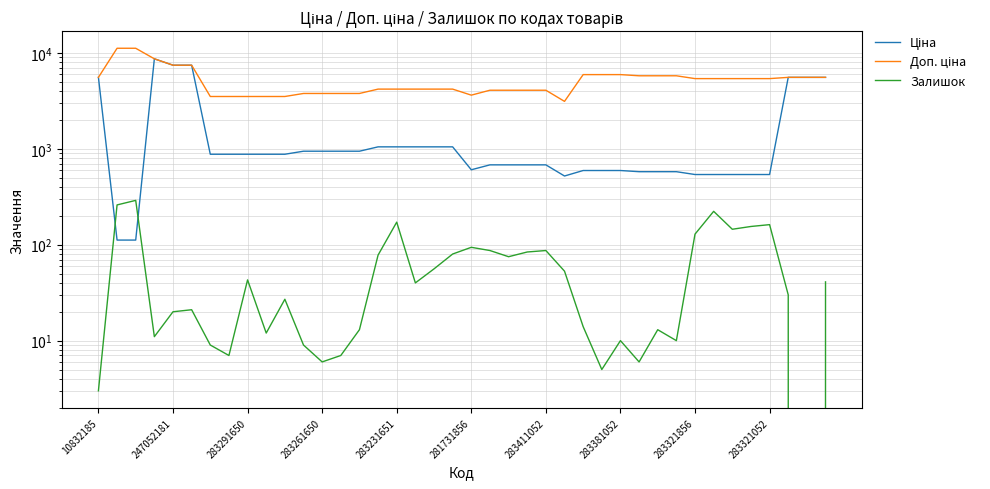

The value of Ціна at 283381052 is 913.3. True or false?

False